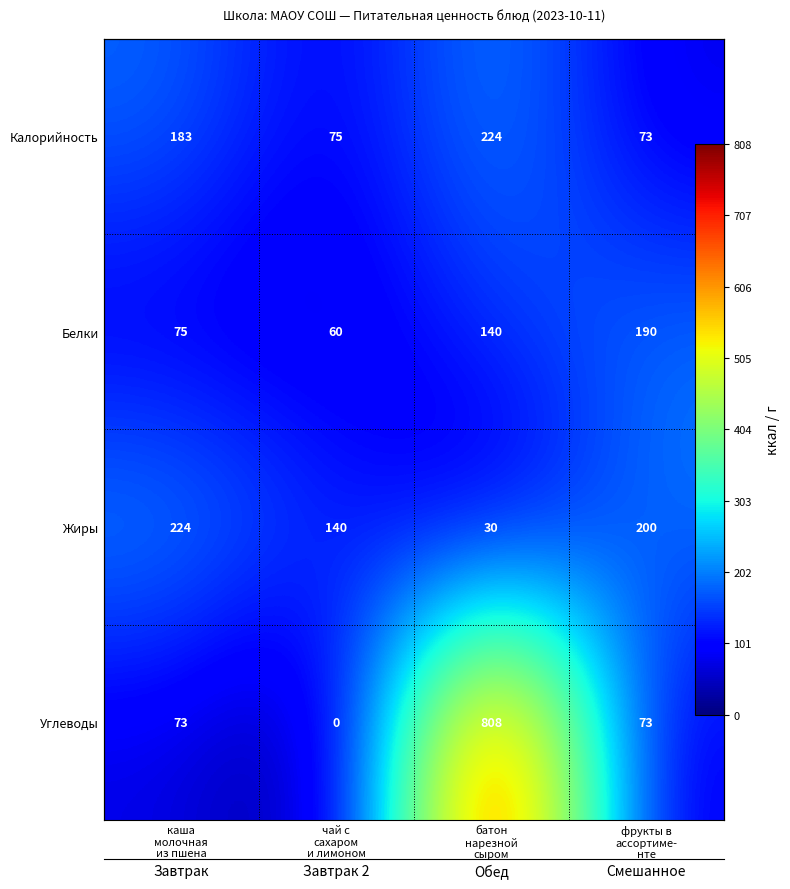

At how many categories does at least one series exceed 162?

3